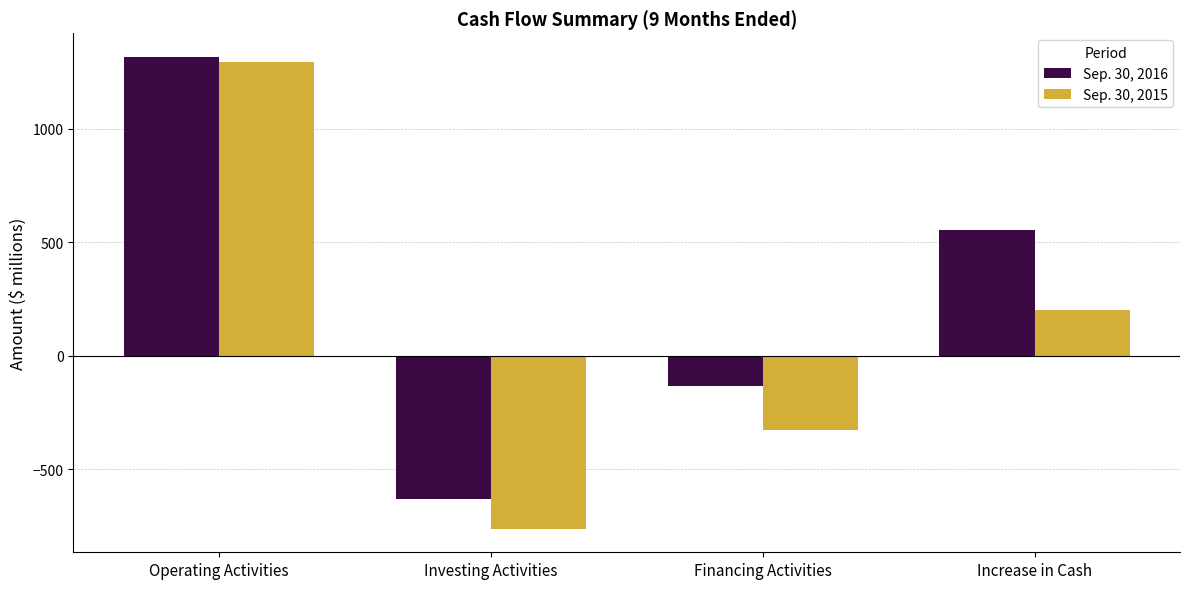

Which series has the largest total across all categories?

Sep. 30, 2016